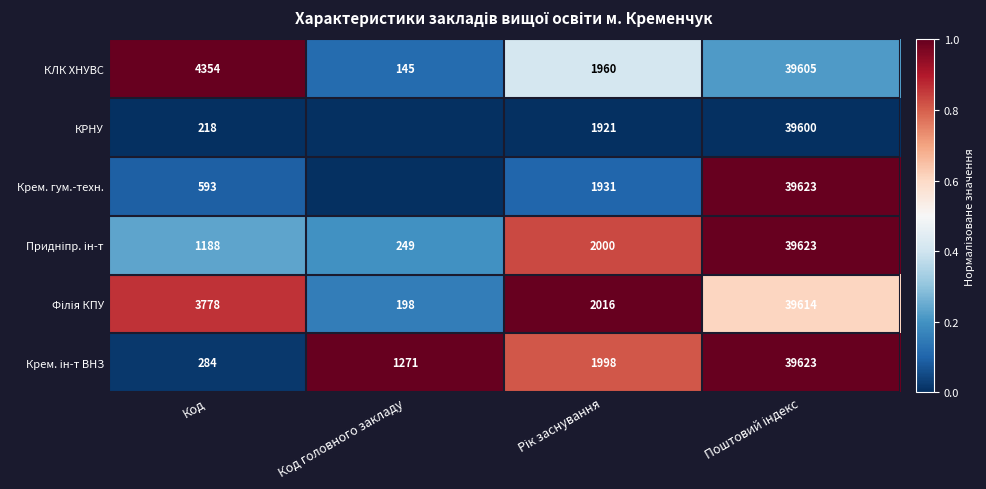

What is the total value across all series at Код?

10415